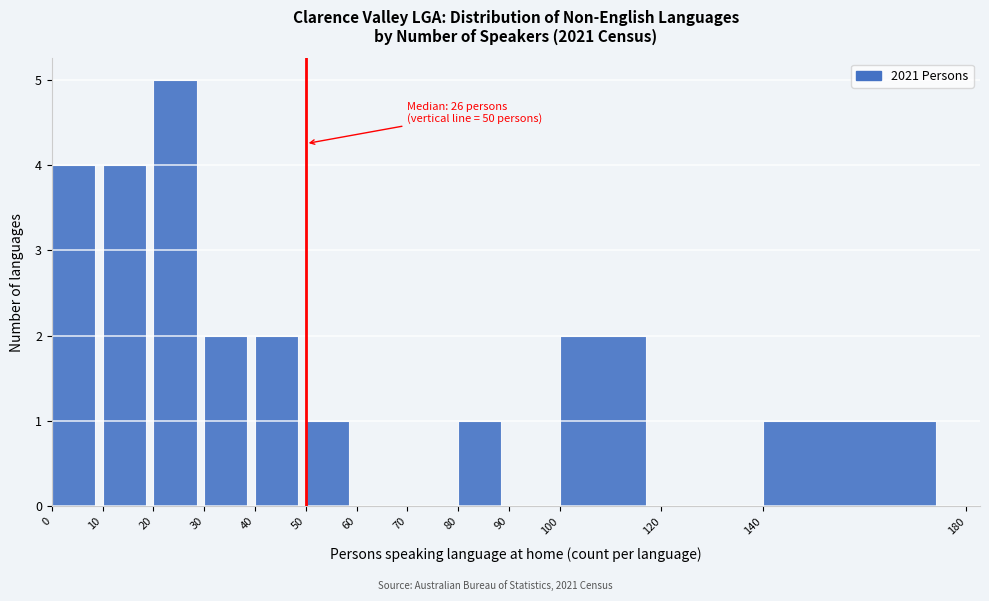

Over which range of the x-axis is the bar tallest?

20 to 30